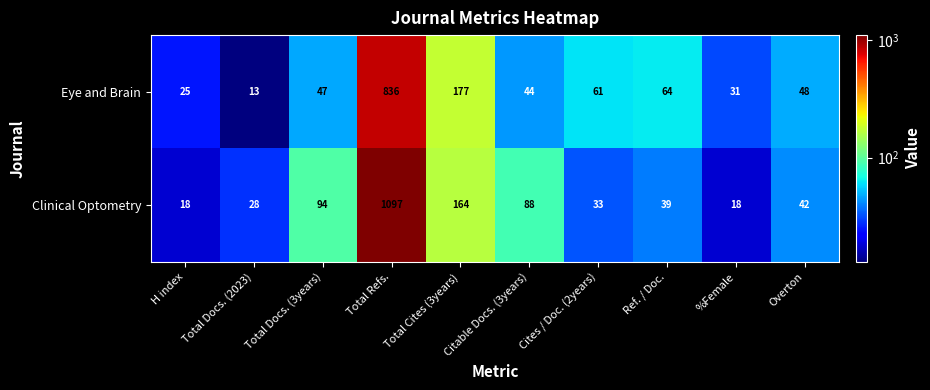

What is the average value of the Eye and Brain series?

135